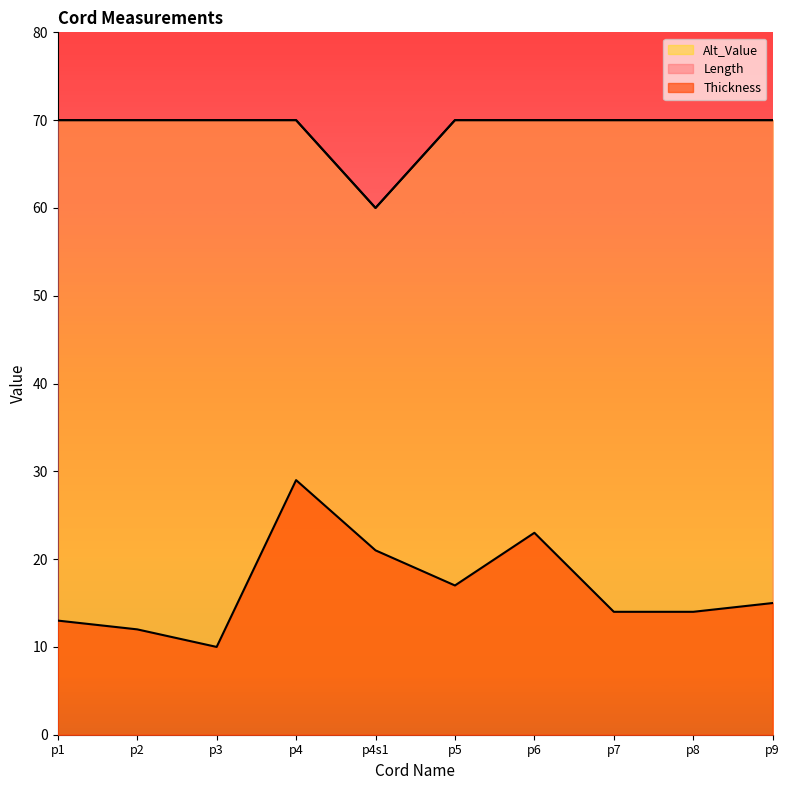

Which category has the highest value in the Length series?

p1